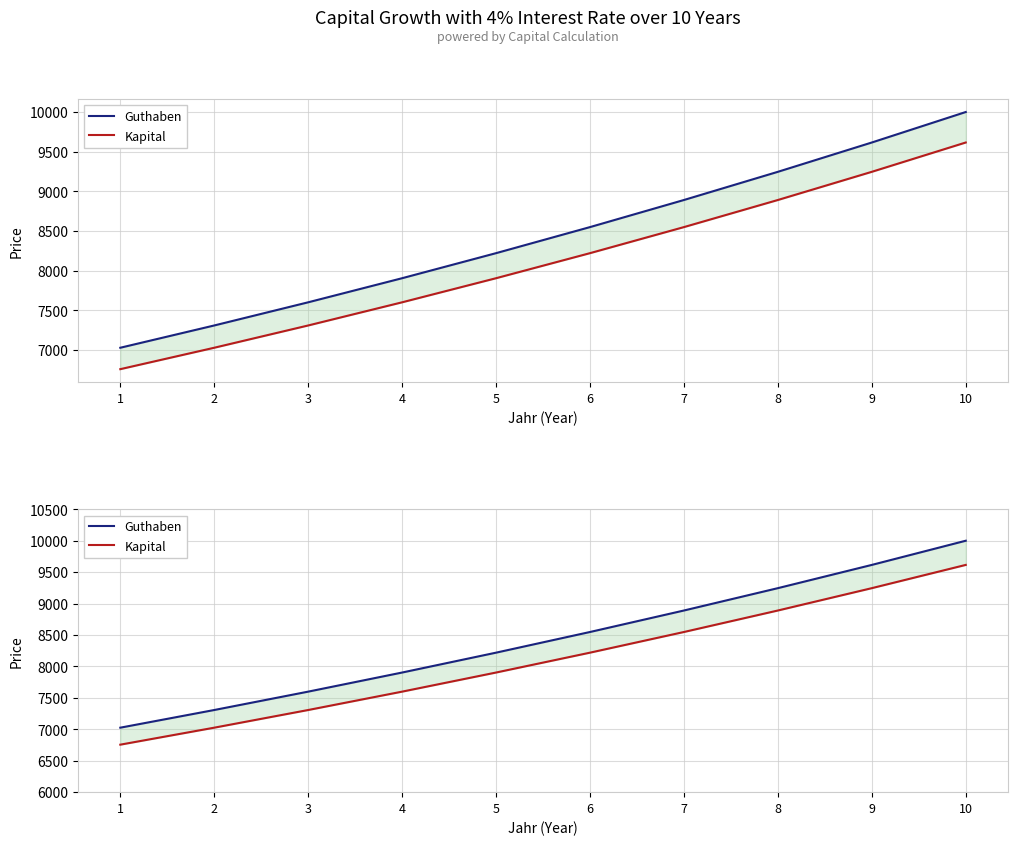

At which category is the sum across all series the highest?

10